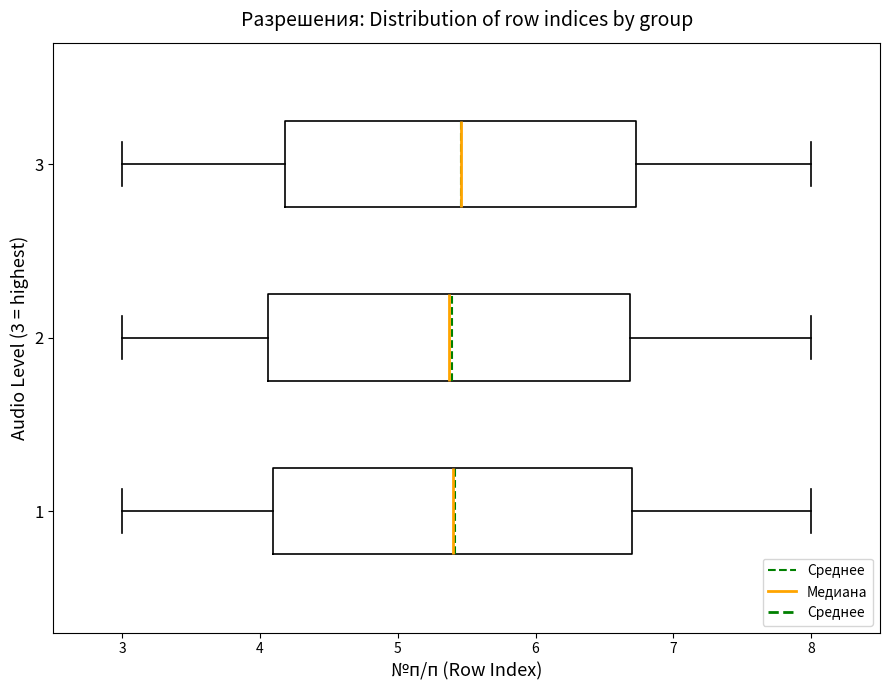

Where does the right whisker of the box at y = 1 end on the x-axis? The values are not printed on the chart, so give them approximately, as read against the axis.

8.0